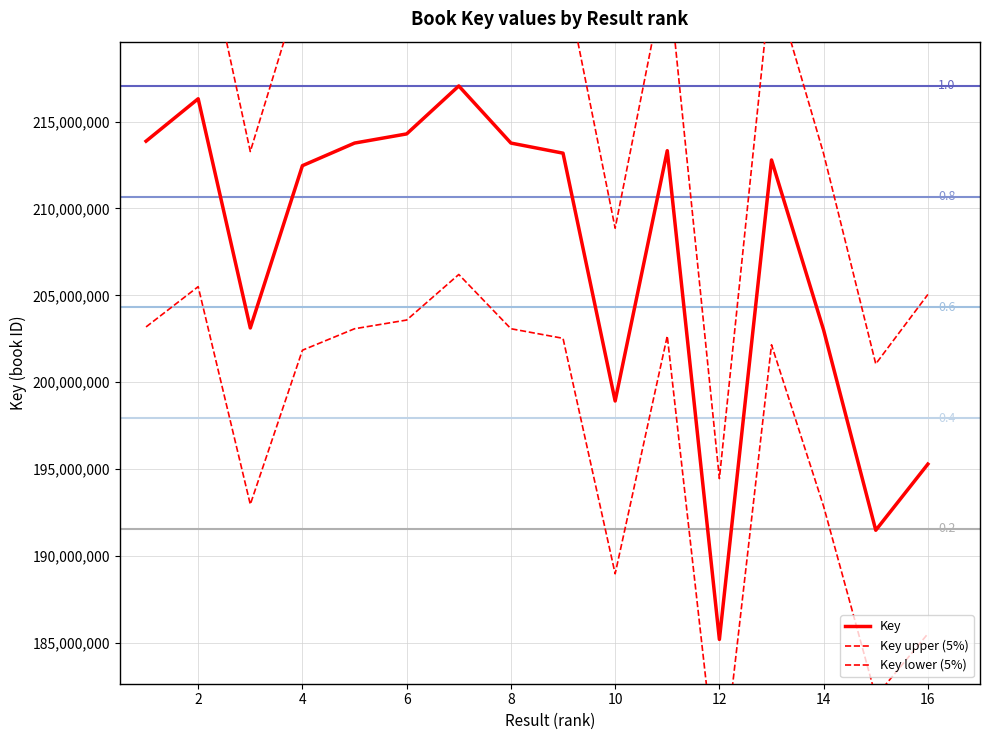

The value of Key at 14 is 119186875. True or false?

False